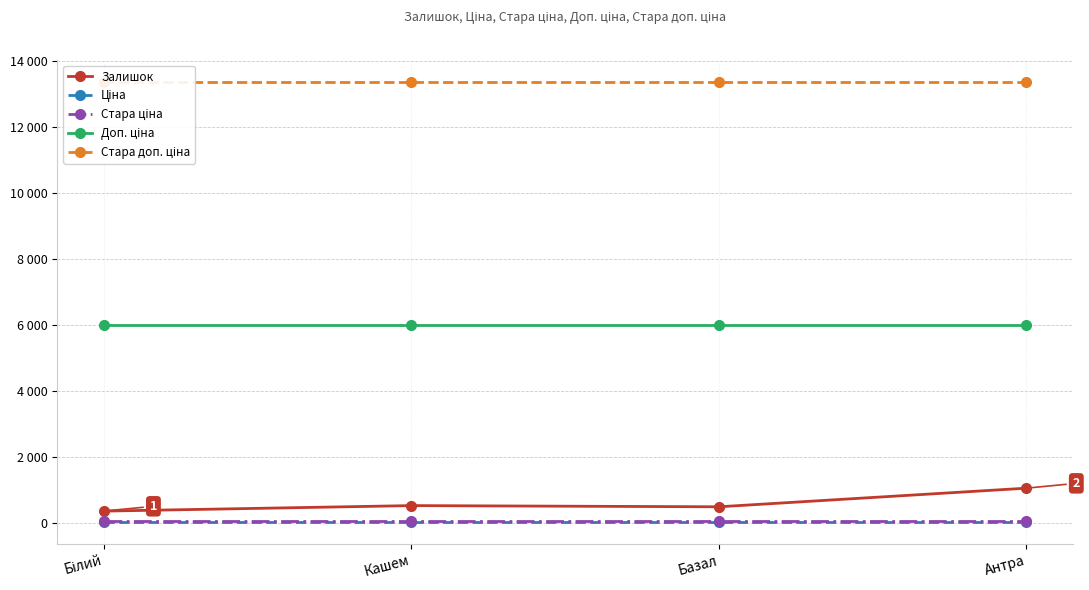

Which category has the lowest value in the Залишок series?

Білий